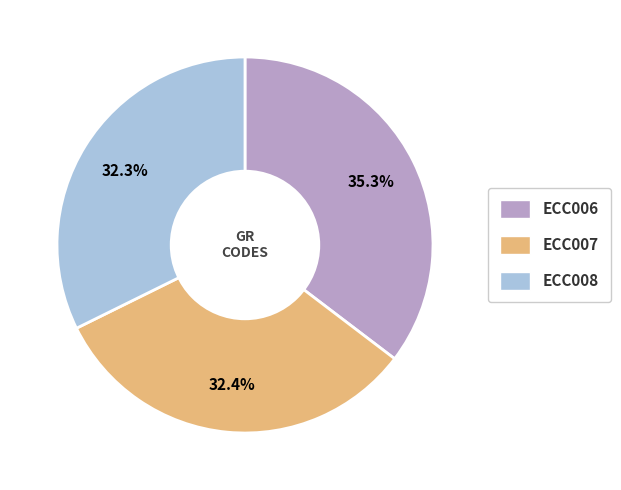

To the nearest percent, what is the combined percentage of ECC008 and ECC006?

68%